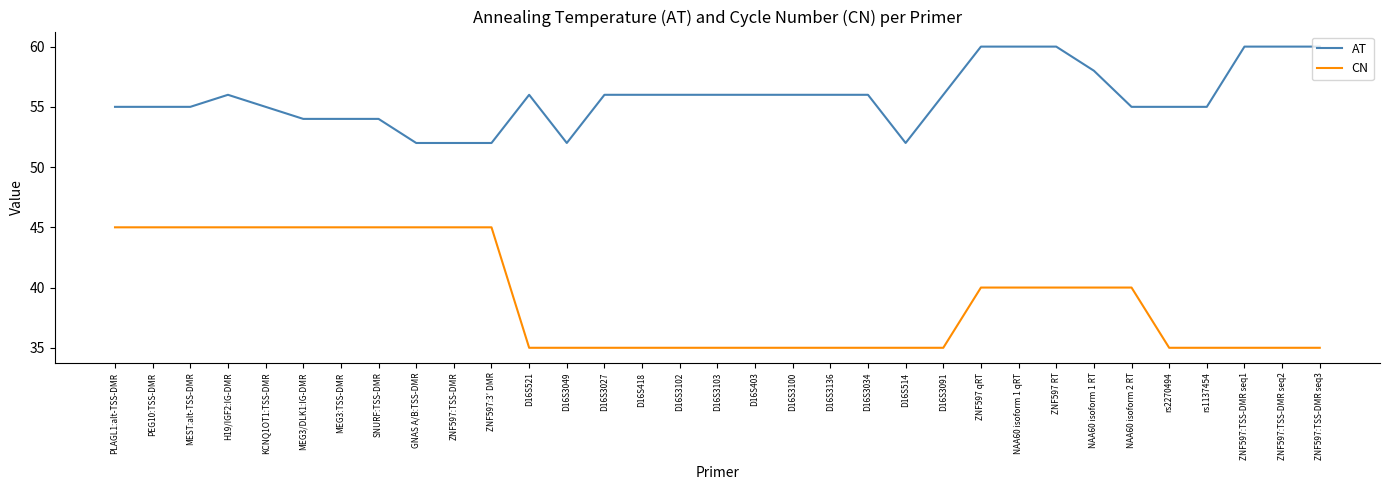

How many lines are shown in the chart?

2